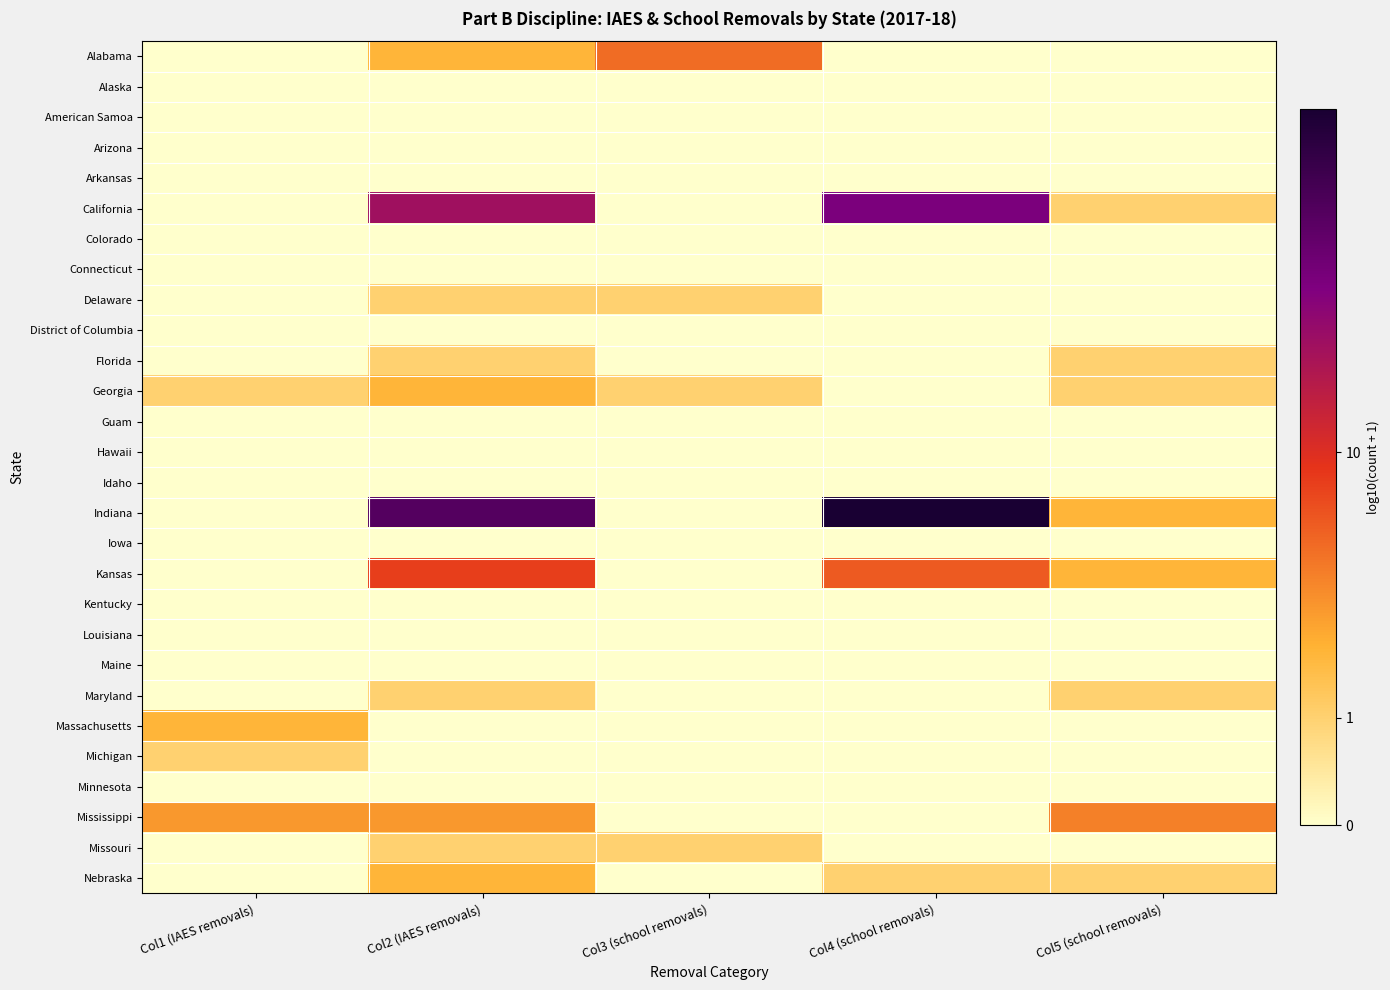

Reading left to right, transcribe all the data shown in this chart.

Alabama: Col1 (IAES removals)=0.0	Col2 (IAES removals)=0.5	Col3 (school removals)=0.8	Col4 (school removals)=0.0	Col5 (school removals)=0.0
Alaska: Col1 (IAES removals)=0.0	Col2 (IAES removals)=0.0	Col3 (school removals)=0.0	Col4 (school removals)=0.0	Col5 (school removals)=0.0
American Samoa: Col1 (IAES removals)=0.0	Col2 (IAES removals)=0.0	Col3 (school removals)=0.0	Col4 (school removals)=0.0	Col5 (school removals)=0.0
Arizona: Col1 (IAES removals)=0.0	Col2 (IAES removals)=0.0	Col3 (school removals)=0.0	Col4 (school removals)=0.0	Col5 (school removals)=0.0
Arkansas: Col1 (IAES removals)=0.0	Col2 (IAES removals)=0.0	Col3 (school removals)=0.0	Col4 (school removals)=0.0	Col5 (school removals)=0.0
California: Col1 (IAES removals)=0.0	Col2 (IAES removals)=1.3	Col3 (school removals)=0.0	Col4 (school removals)=1.5	Col5 (school removals)=0.3
Colorado: Col1 (IAES removals)=0.0	Col2 (IAES removals)=0.0	Col3 (school removals)=0.0	Col4 (school removals)=0.0	Col5 (school removals)=0.0
Connecticut: Col1 (IAES removals)=0.0	Col2 (IAES removals)=0.0	Col3 (school removals)=0.0	Col4 (school removals)=0.0	Col5 (school removals)=0.0
Delaware: Col1 (IAES removals)=0.0	Col2 (IAES removals)=0.3	Col3 (school removals)=0.3	Col4 (school removals)=0.0	Col5 (school removals)=0.0
District of Columbia: Col1 (IAES removals)=0.0	Col2 (IAES removals)=0.0	Col3 (school removals)=0.0	Col4 (school removals)=0.0	Col5 (school removals)=0.0
Florida: Col1 (IAES removals)=0.0	Col2 (IAES removals)=0.3	Col3 (school removals)=0.0	Col4 (school removals)=0.0	Col5 (school removals)=0.3
Georgia: Col1 (IAES removals)=0.3	Col2 (IAES removals)=0.5	Col3 (school removals)=0.3	Col4 (school removals)=0.0	Col5 (school removals)=0.3
Guam: Col1 (IAES removals)=0.0	Col2 (IAES removals)=0.0	Col3 (school removals)=0.0	Col4 (school removals)=0.0	Col5 (school removals)=0.0
Hawaii: Col1 (IAES removals)=0.0	Col2 (IAES removals)=0.0	Col3 (school removals)=0.0	Col4 (school removals)=0.0	Col5 (school removals)=0.0
Idaho: Col1 (IAES removals)=0.0	Col2 (IAES removals)=0.0	Col3 (school removals)=0.0	Col4 (school removals)=0.0	Col5 (school removals)=0.0
Indiana: Col1 (IAES removals)=0.0	Col2 (IAES removals)=1.7	Col3 (school removals)=0.0	Col4 (school removals)=2.0	Col5 (school removals)=0.5
Iowa: Col1 (IAES removals)=0.0	Col2 (IAES removals)=0.0	Col3 (school removals)=0.0	Col4 (school removals)=0.0	Col5 (school removals)=0.0
Kansas: Col1 (IAES removals)=0.0	Col2 (IAES removals)=1.0	Col3 (school removals)=0.0	Col4 (school removals)=0.8	Col5 (school removals)=0.5
Kentucky: Col1 (IAES removals)=0.0	Col2 (IAES removals)=0.0	Col3 (school removals)=0.0	Col4 (school removals)=0.0	Col5 (school removals)=0.0
Louisiana: Col1 (IAES removals)=0.0	Col2 (IAES removals)=0.0	Col3 (school removals)=0.0	Col4 (school removals)=0.0	Col5 (school removals)=0.0
Maine: Col1 (IAES removals)=0.0	Col2 (IAES removals)=0.0	Col3 (school removals)=0.0	Col4 (school removals)=0.0	Col5 (school removals)=0.0
Maryland: Col1 (IAES removals)=0.0	Col2 (IAES removals)=0.3	Col3 (school removals)=0.0	Col4 (school removals)=0.0	Col5 (school removals)=0.3
Massachusetts: Col1 (IAES removals)=0.5	Col2 (IAES removals)=0.0	Col3 (school removals)=0.0	Col4 (school removals)=0.0	Col5 (school removals)=0.0
Michigan: Col1 (IAES removals)=0.3	Col2 (IAES removals)=0.0	Col3 (school removals)=0.0	Col4 (school removals)=0.0	Col5 (school removals)=0.0
Minnesota: Col1 (IAES removals)=0.0	Col2 (IAES removals)=0.0	Col3 (school removals)=0.0	Col4 (school removals)=0.0	Col5 (school removals)=0.0
Mississippi: Col1 (IAES removals)=0.6	Col2 (IAES removals)=0.6	Col3 (school removals)=0.0	Col4 (school removals)=0.0	Col5 (school removals)=0.7
Missouri: Col1 (IAES removals)=0.0	Col2 (IAES removals)=0.3	Col3 (school removals)=0.3	Col4 (school removals)=0.0	Col5 (school removals)=0.0
Nebraska: Col1 (IAES removals)=0.0	Col2 (IAES removals)=0.5	Col3 (school removals)=0.0	Col4 (school removals)=0.3	Col5 (school removals)=0.3